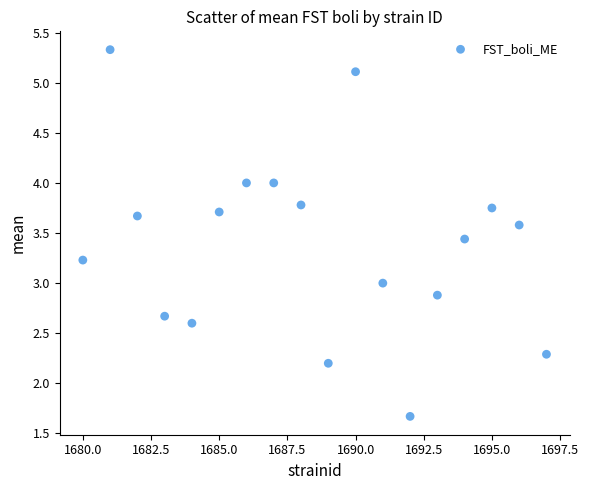

What is the range of Y values (max minus min)?

3.7